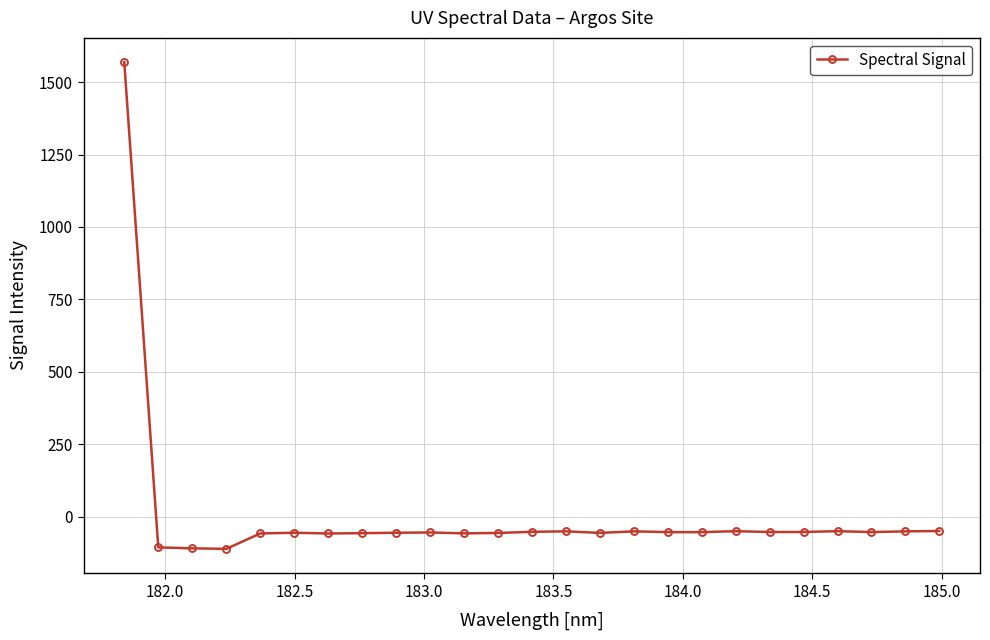

What is the value of the 2nd point from the left?

-106.3